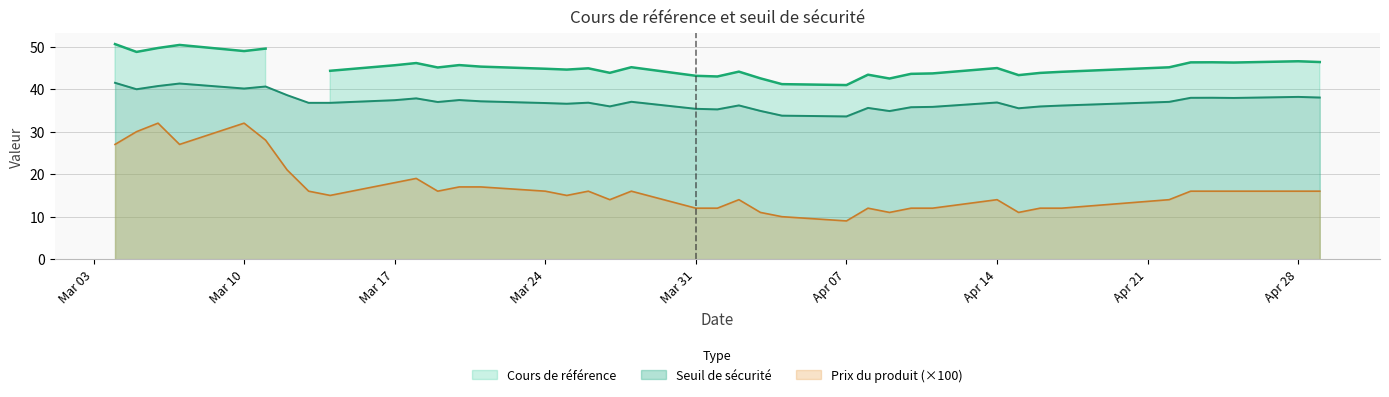

True or false: Prix du produit (×100) and Seuil de sécurité intersect in this chart.

False